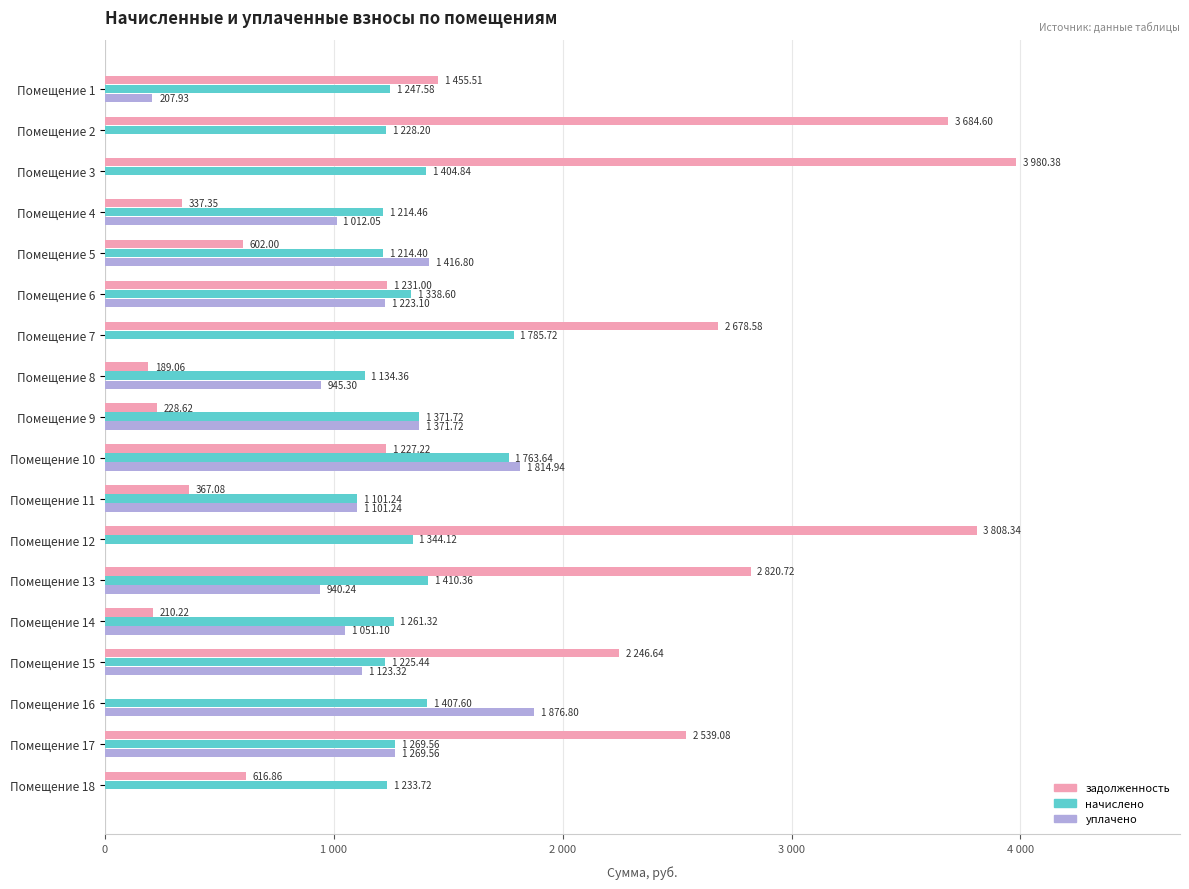

Reading left to right, what are all the values shown in this chart?

задолженность: 1455.5	3684.6	3980.4	337.4	602.0	1231.0	2678.6	189.1	228.6	1227.2	367.1	3808.3	2820.7	210.2	2246.6	0.0	2539.1	616.9
начислено: 1247.6	1228.2	1404.8	1214.5	1214.4	1338.6	1785.7	1134.4	1371.7	1763.6	1101.2	1344.1	1410.4	1261.3	1225.4	1407.6	1269.6	1233.7
уплачено: 207.9	0.0	0.0	1012.0	1416.8	1223.1	0.0	945.3	1371.7	1814.9	1101.2	0.0	940.2	1051.1	1123.3	1876.8	1269.6	0.0